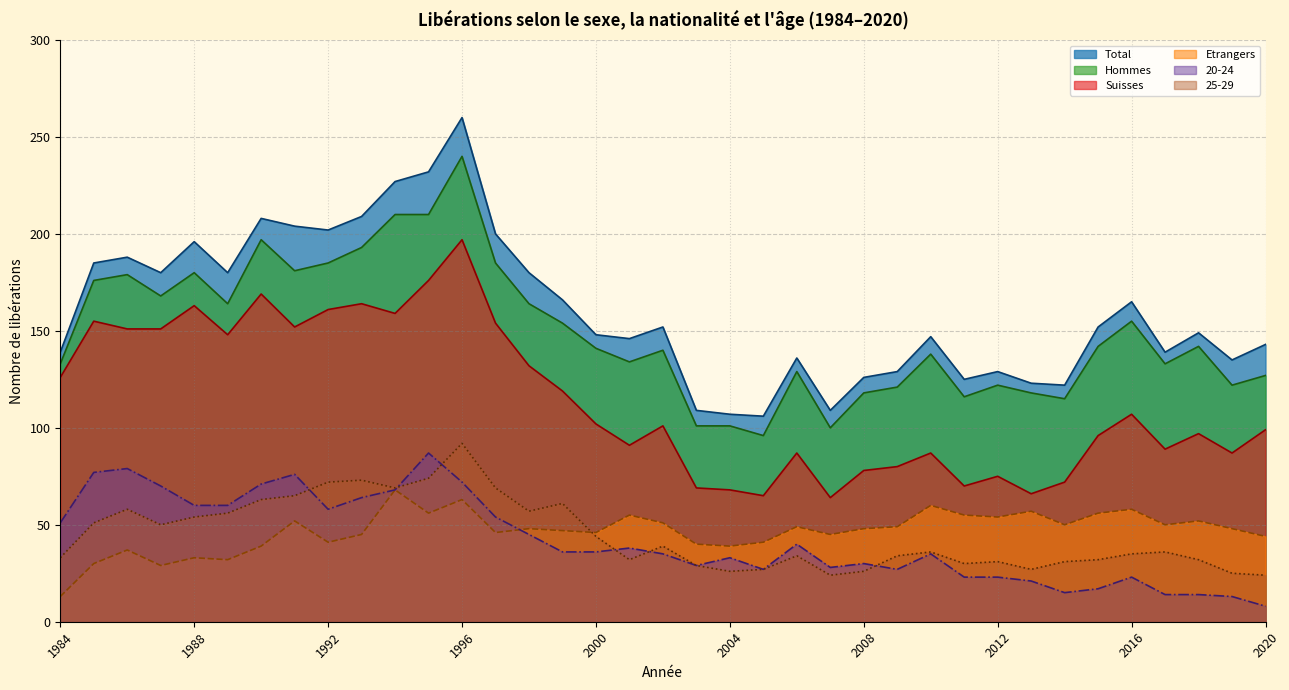

Between 2006 and 2007, which series saw the biggest shift?

Hommes